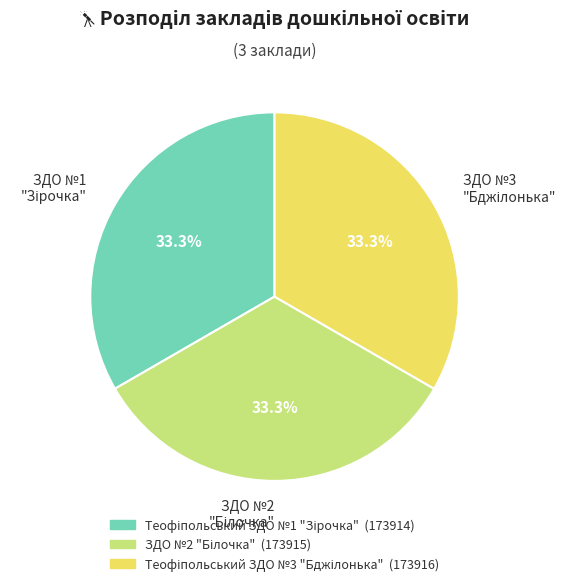

Is there a majority slice in this chart?

No